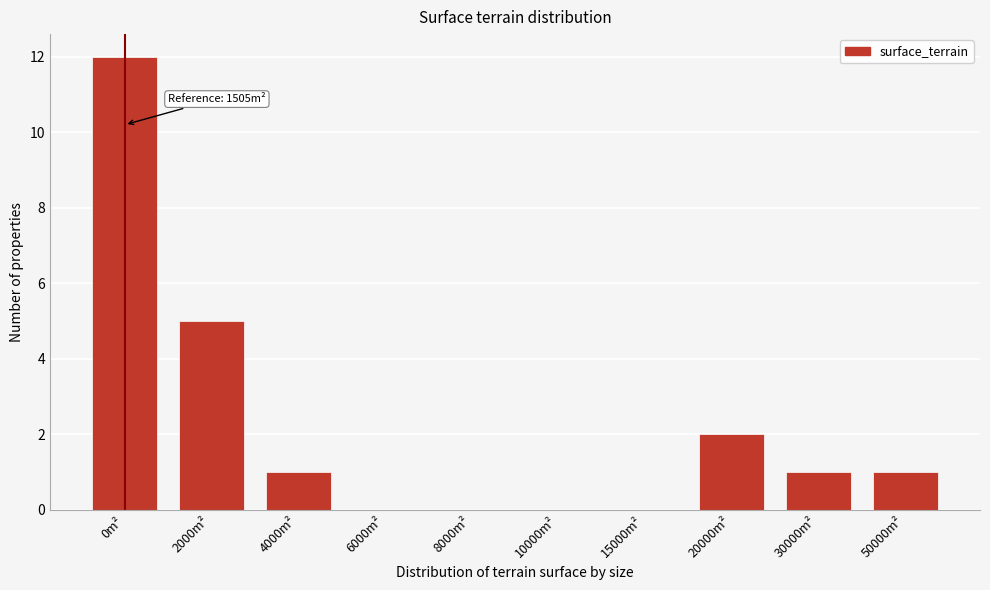

Reading left to right, list all the values displayed in this chart.

0m²=12	2000m²=5	4000m²=1	6000m²=0	8000m²=0	10000m²=0	15000m²=0	20000m²=2	30000m²=1	50000m²=1